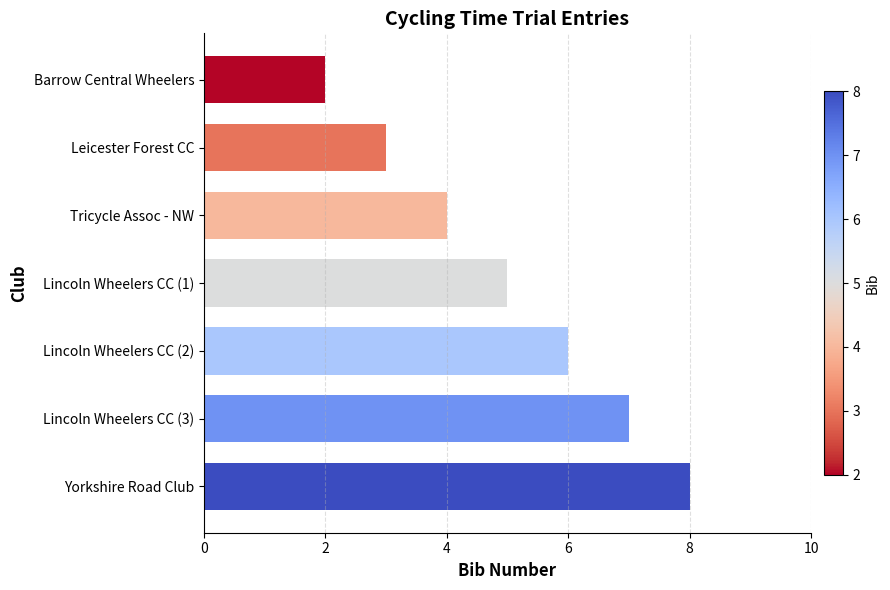

Does the chart contain any negative values?

No